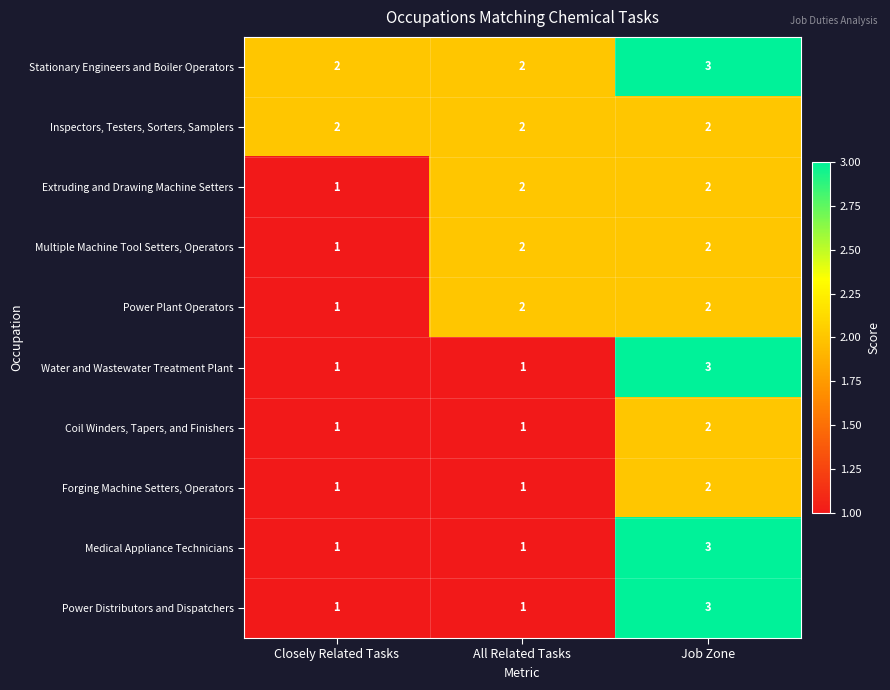

Which category has the highest value across all series?

Job Zone